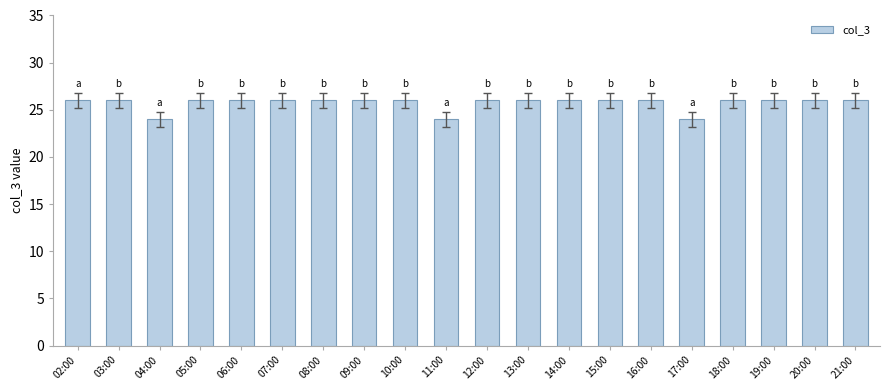

What is the sum of all values?

514